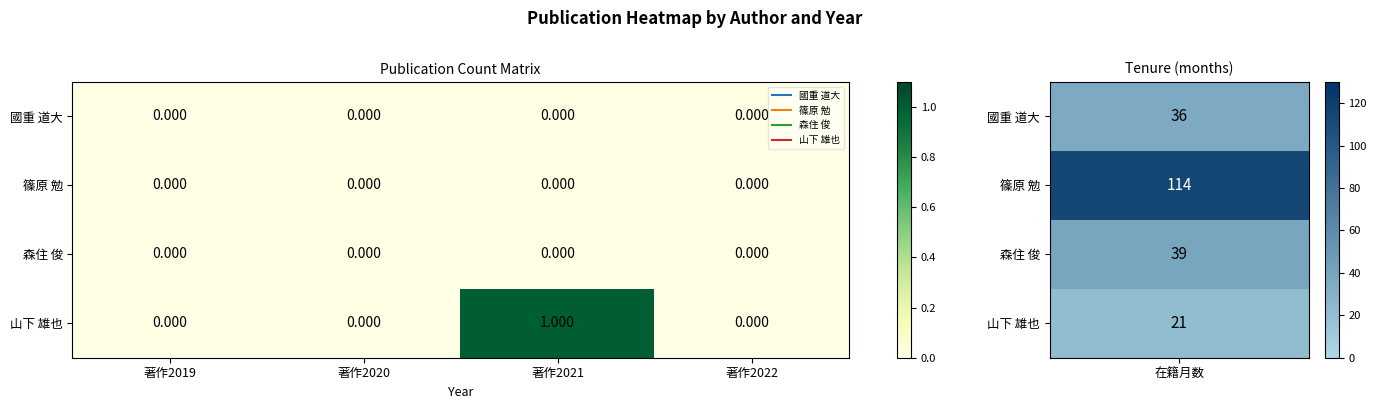

How many distinct data groups are displayed?

4